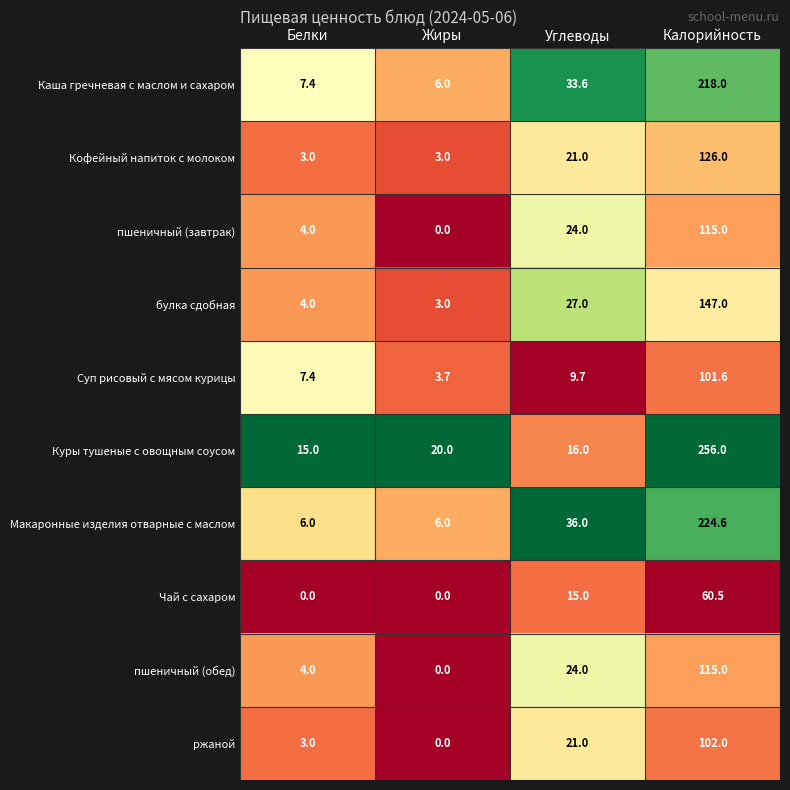

List the labels in order of булка сдобная value, largest first.

Калорийность, Углеводы, Белки, Жиры